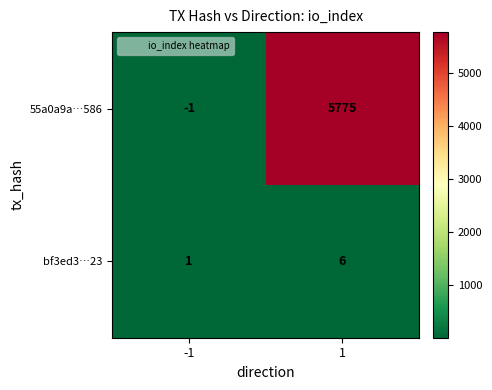

Is it true that 55a0a9a…586 equals -1 at -1?

True